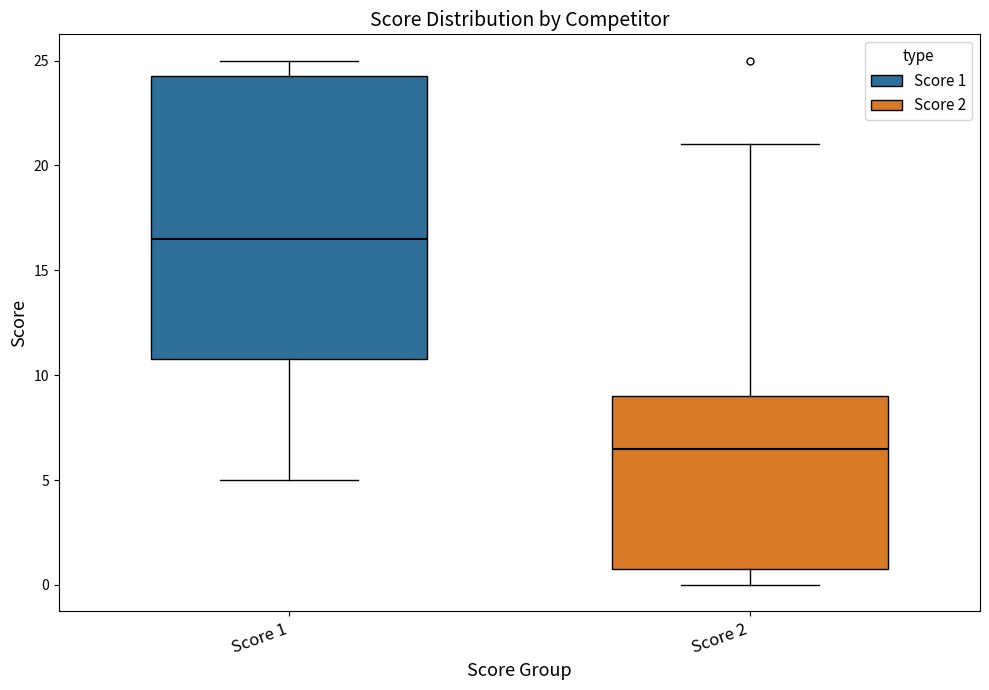

Reading left to right, read every box against the y-axis: the position of its median line, the range the box covers, and the ends of its whiskers. The values are not printed on the chart, so give them approximately, as read against the axis.

Score 1: median 16.5, box 11.0 to 24.5, whiskers 5.0 to 25.0
Score 2: median 6.5, box 1.0 to 9.0, whiskers 0.0 to 21.0